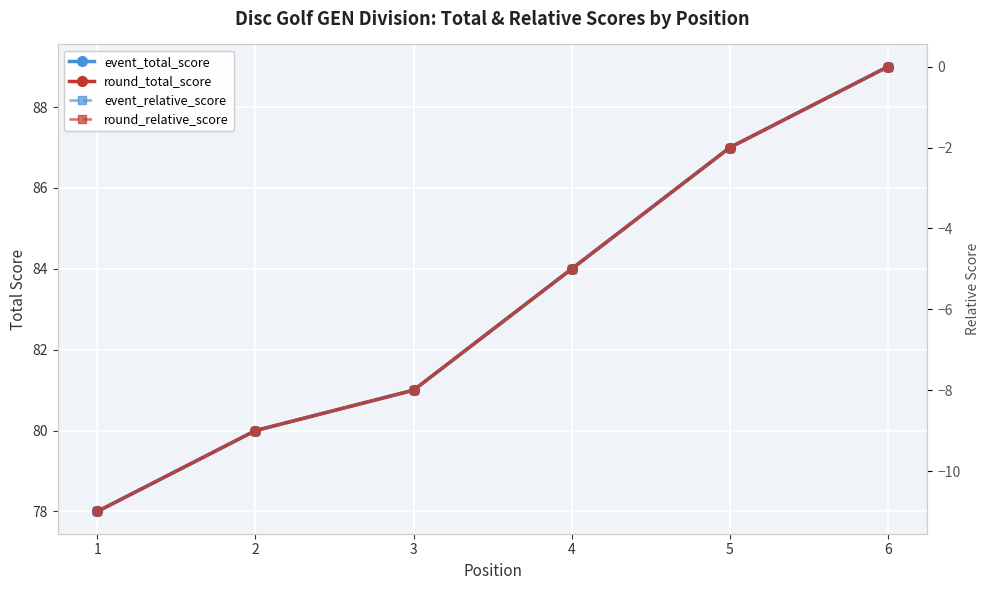

Rank the series at 2 from highest to lowest value.

event_total_score, round_total_score, event_relative_score, round_relative_score